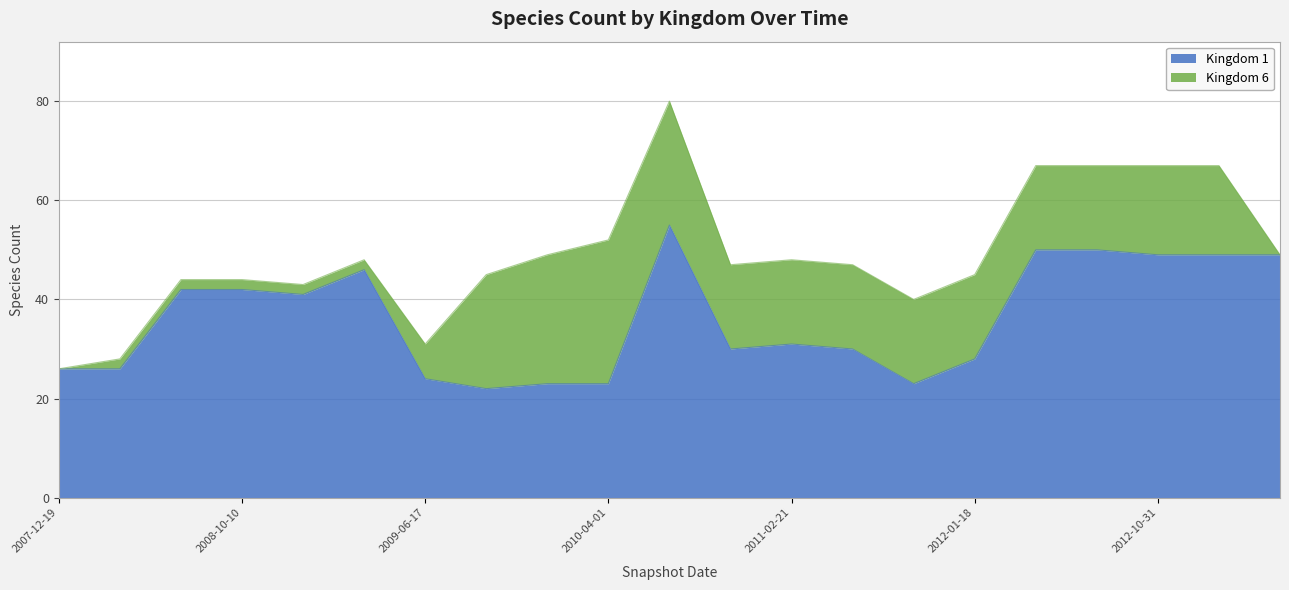

List the labels in order of value, largest first.

2010-07-26, 2012-03-26, 2012-07-13, 2012-10-31, 2012-12-11, 2013-02-20, 2009-04-06, 2008-06-27, 2008-10-10, 2008-12-17, 2011-02-21, 2010-11-17, 2011-06-10, 2012-01-18, 2007-12-19, 2008-04-01, 2009-06-17, 2009-12-16, 2010-04-01, 2011-09-05, 2009-09-25